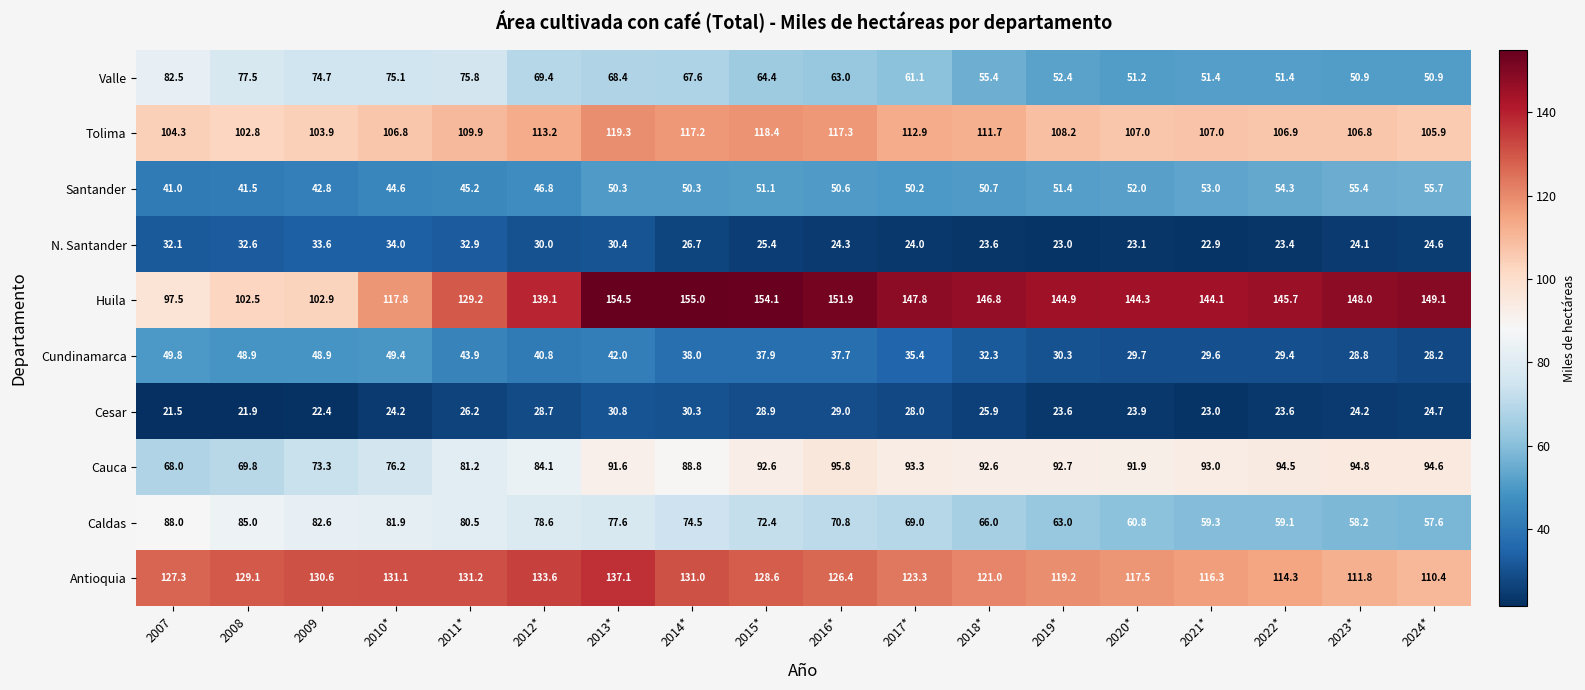

What is the minimum value shown in the chart?

21.5